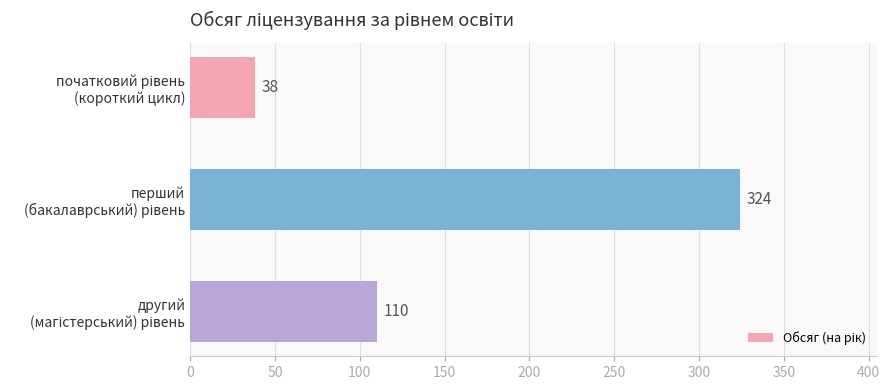

What is the difference between the maximum and minimum values?

286